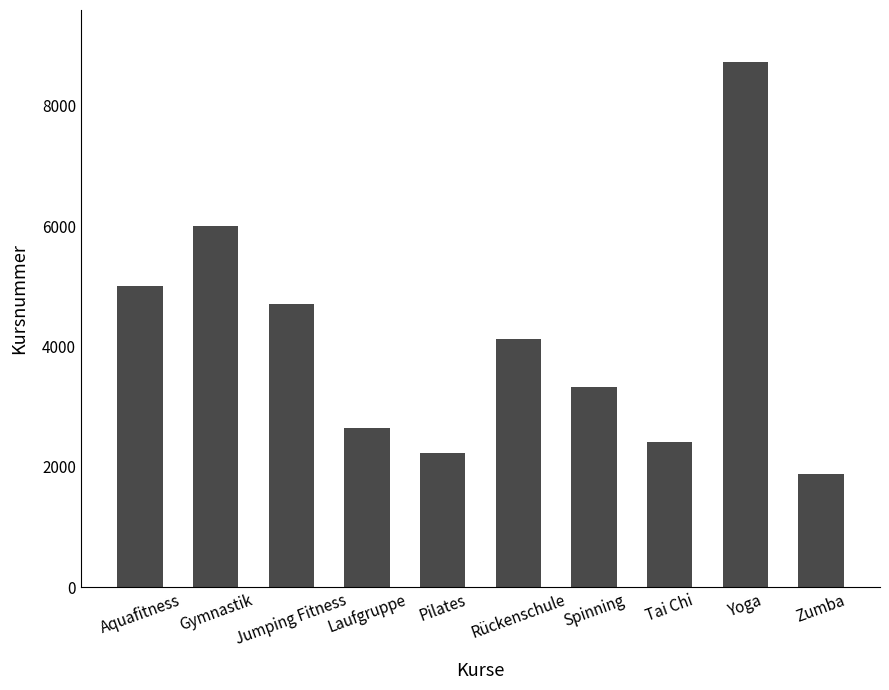

At which label does the data first exceed 4125?

Aquafitness